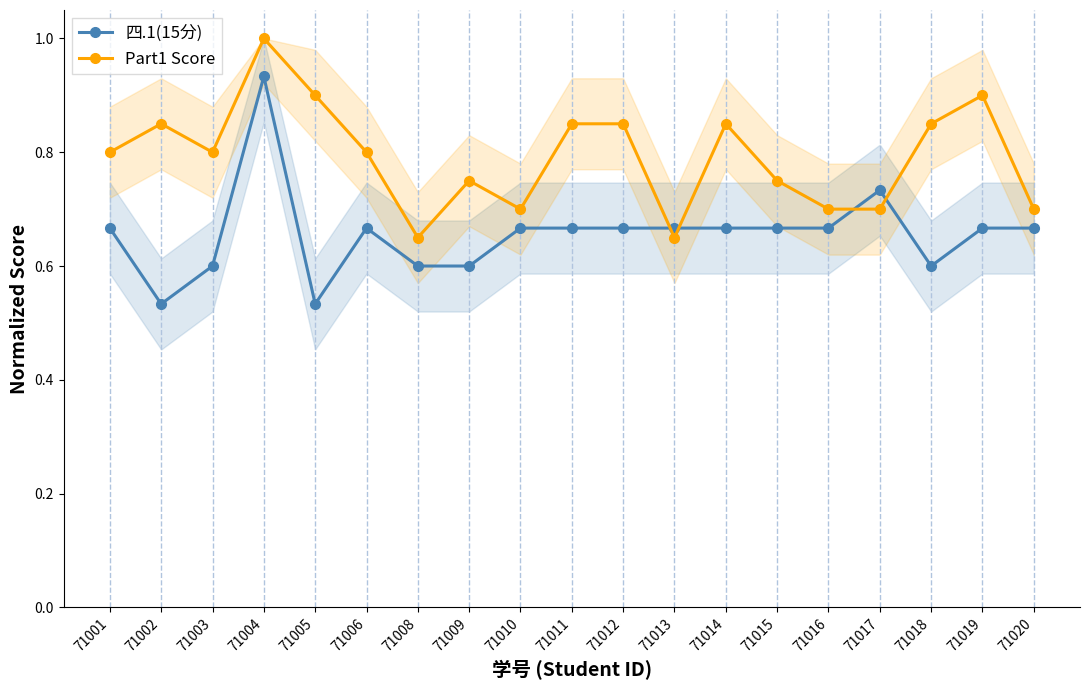

Reading left to right, transcribe all the data shown in this chart.

四.1(15分): 0.7	0.5	0.6	0.9	0.5	0.7	0.6	0.6	0.7	0.7	0.7	0.7	0.7	0.7	0.7	0.7	0.6	0.7	0.7
Part1 Score: 0.8	0.8	0.8	1.0	0.9	0.8	0.7	0.8	0.7	0.8	0.8	0.7	0.8	0.8	0.7	0.7	0.8	0.9	0.7